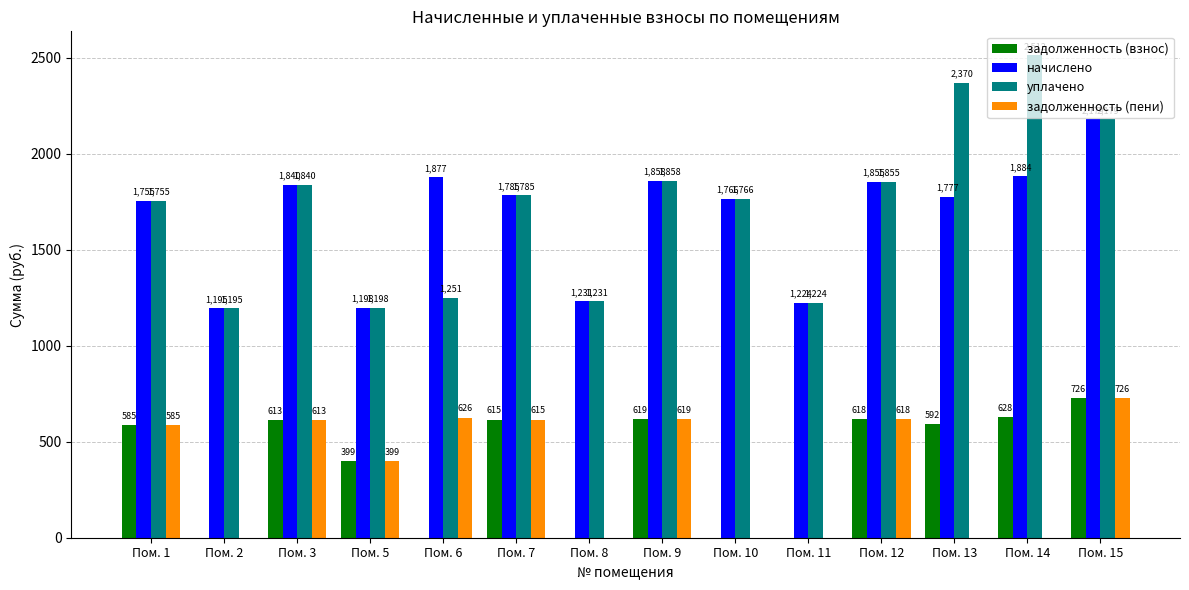

Which series has the widest spread of values?

уплачено